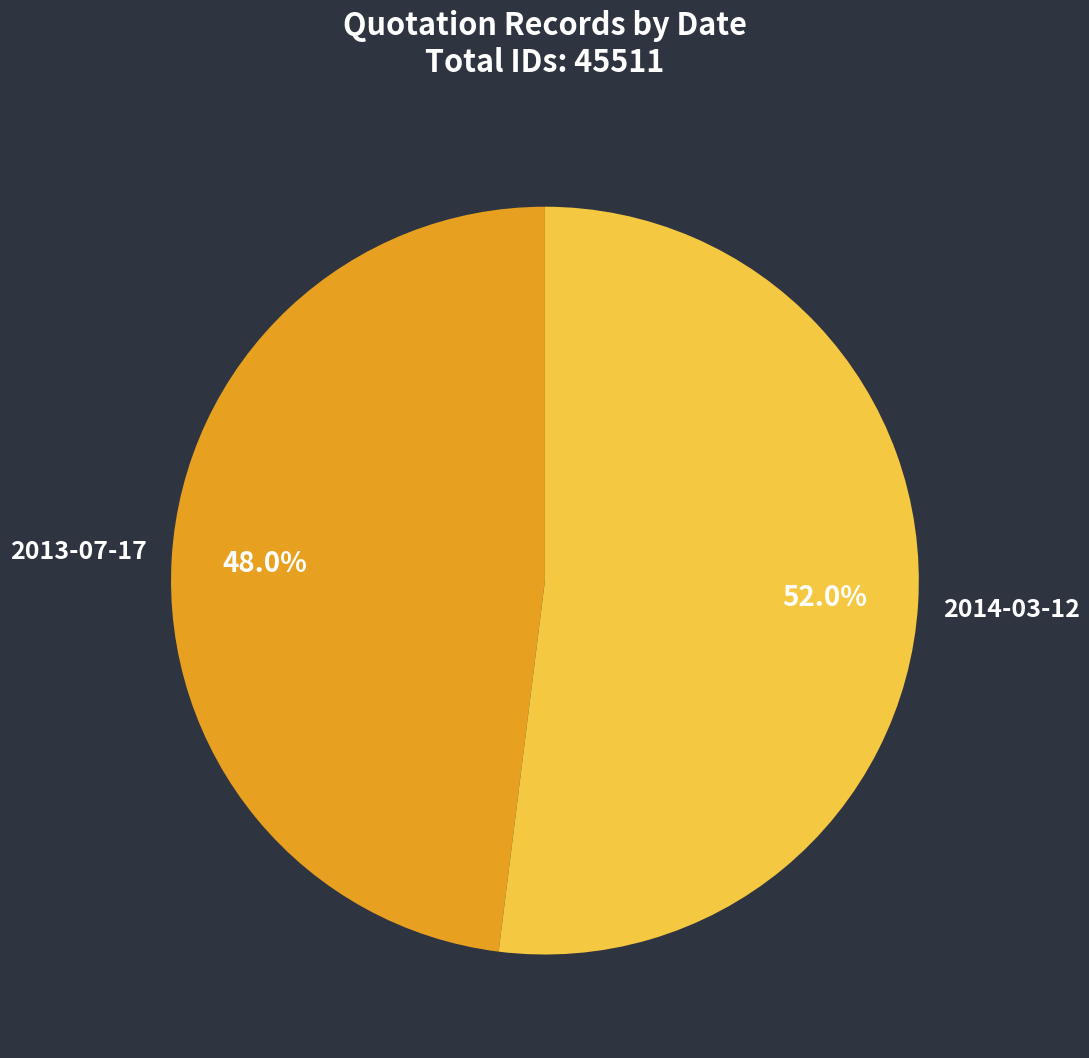

How many slices are in this pie chart?

2